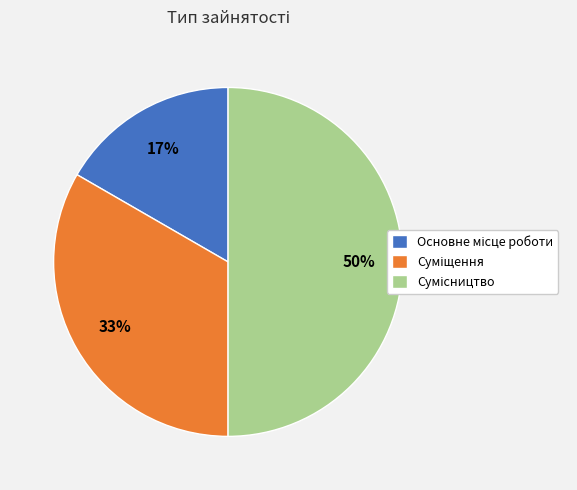

To the nearest percent, what is the average slice percentage?

33%